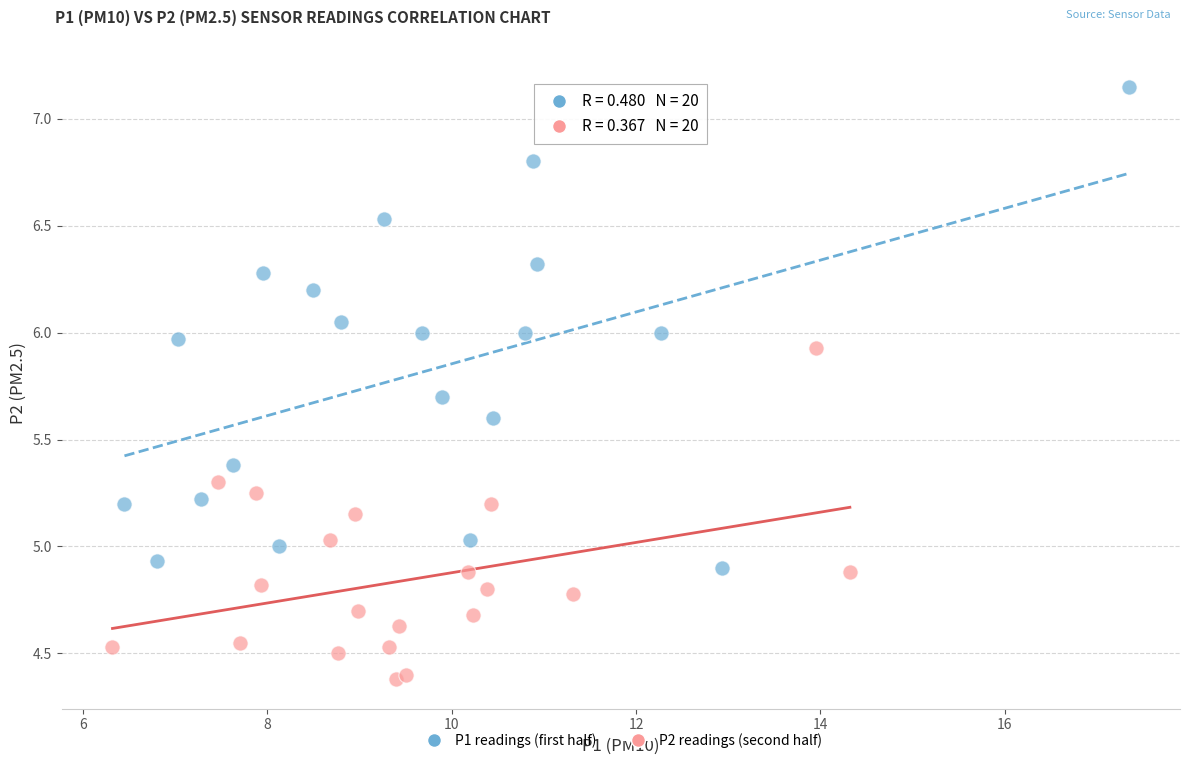

What are all the series names shown in the legend?

P1 readings (first half), P2 readings (second half)